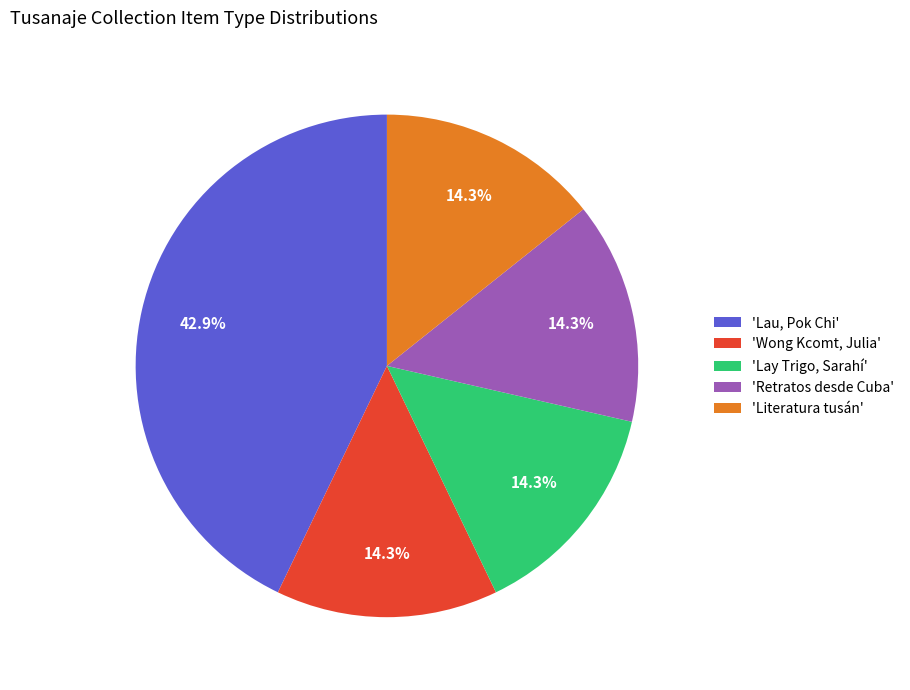

Which category has the biggest portion of the pie?

'Lau, Pok Chi'